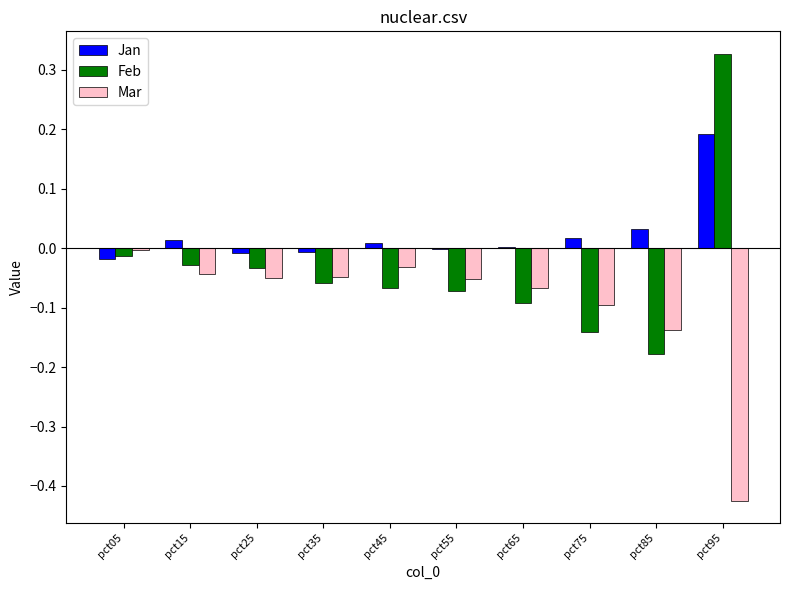

How many groups of bars are there?

10